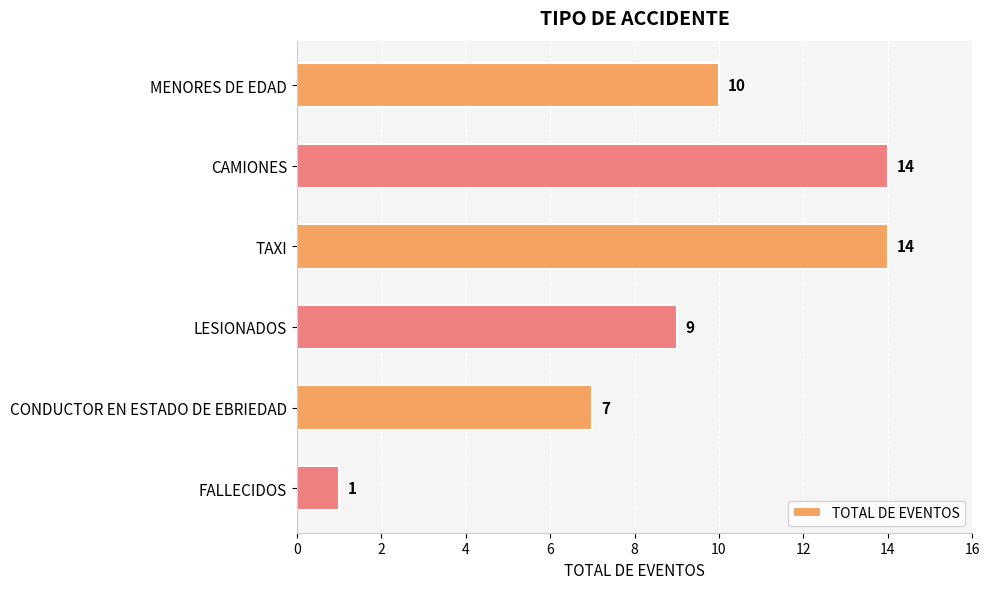

Where is the data nearest to the value 7?

CONDUCTOR EN ESTADO DE EBRIEDAD